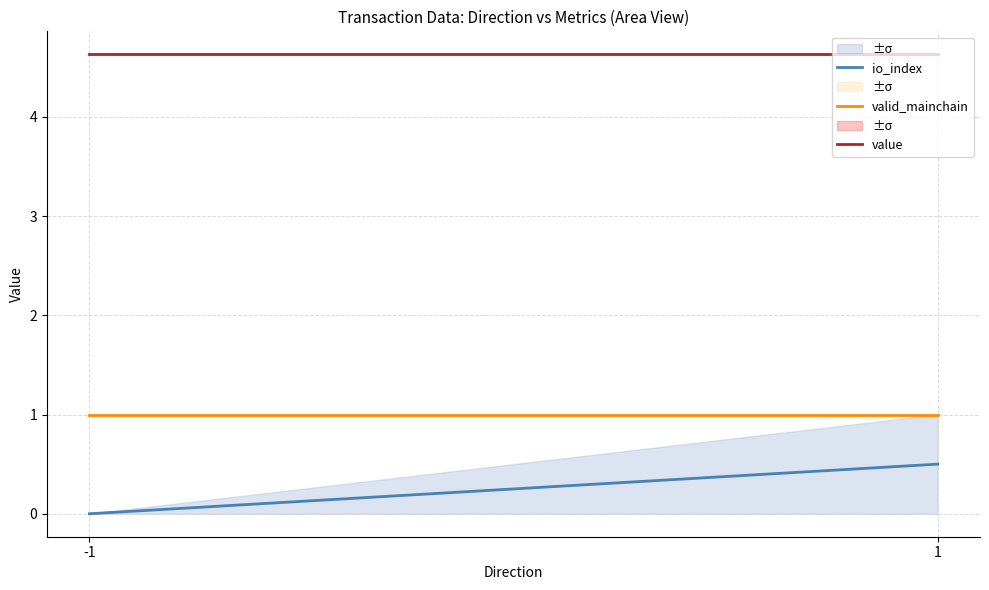

Which label corresponds to the smallest value in the chart?

-1